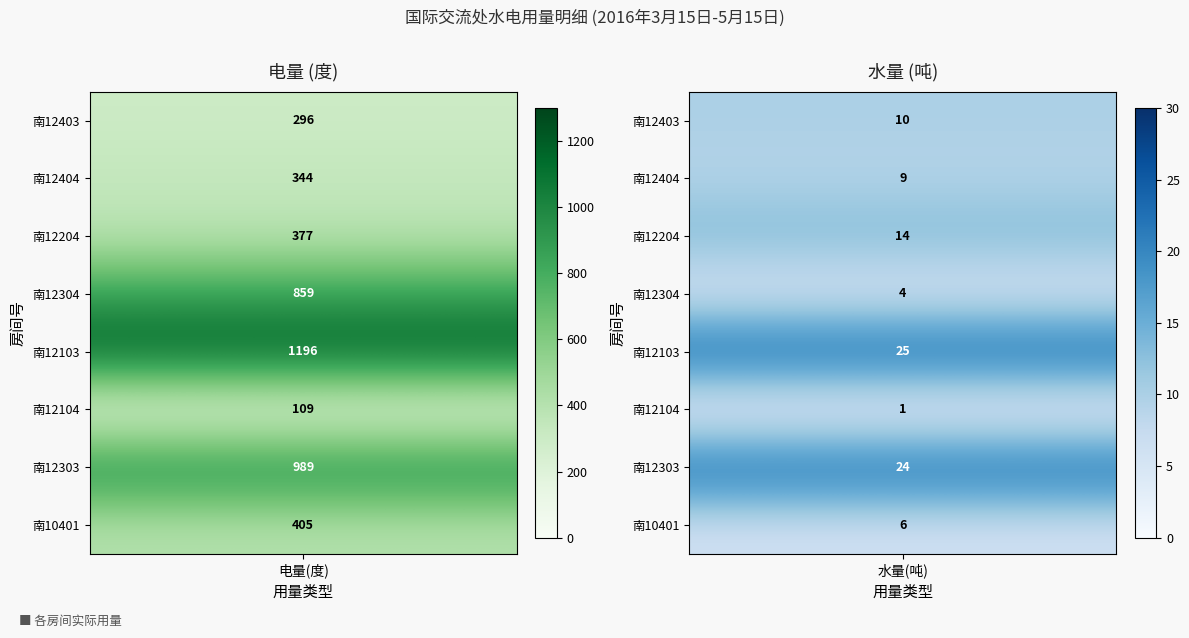

Reading left to right, what are all the values shown in this chart?

南12403: 296	10
南12404: 344	9
南12204: 377	14
南12304: 859	4
南12103: 1196	25
南12104: 109	1
南12303: 989	24
南10401: 405	6